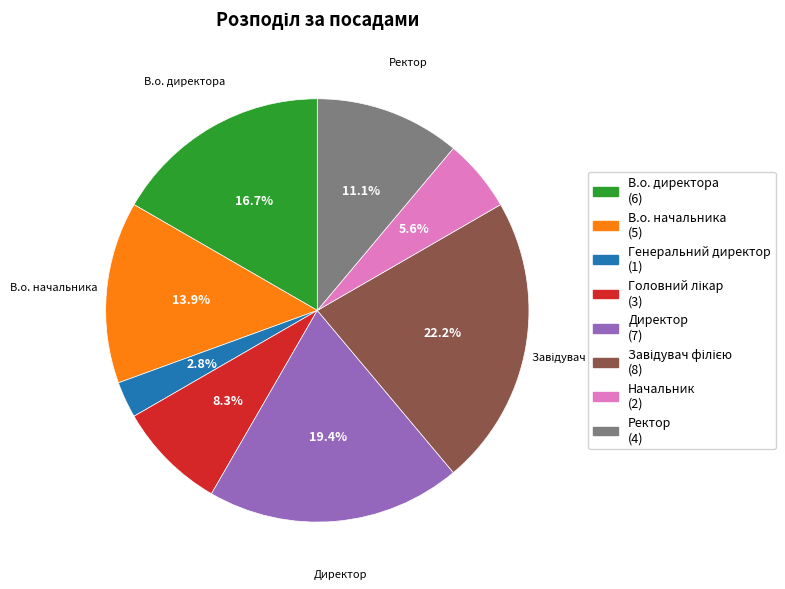

Is there a majority slice in this chart?

No